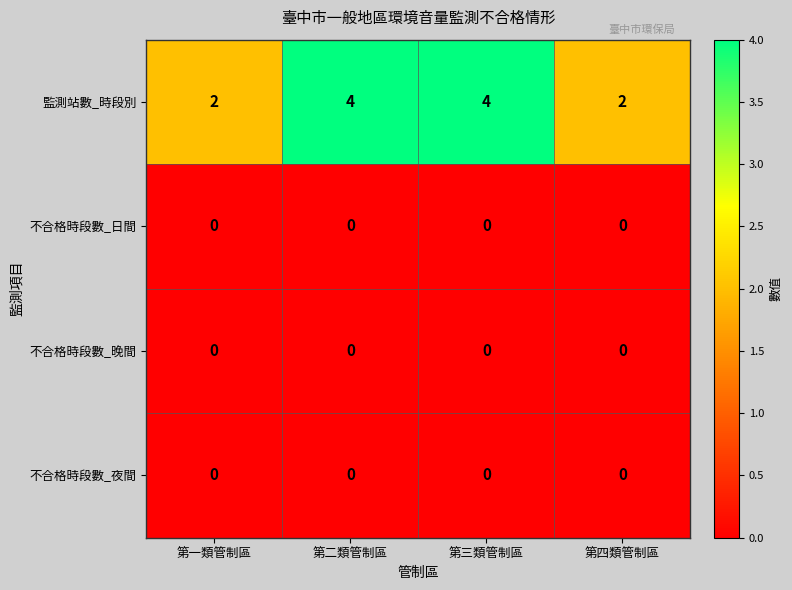

What is the maximum value shown in the chart?

4